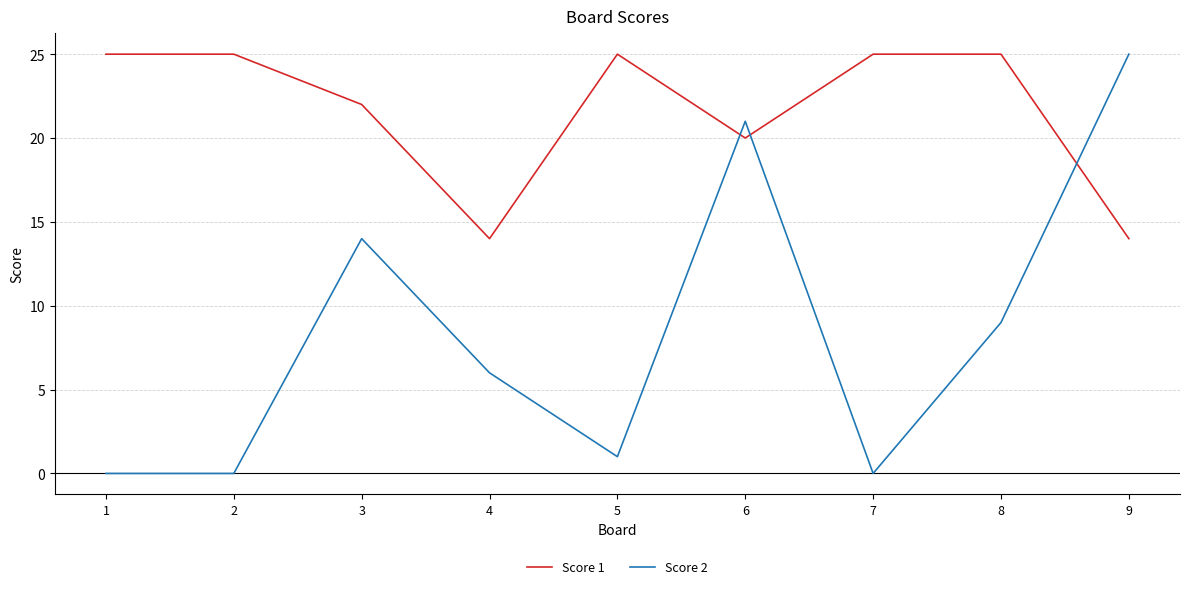

How many lines are shown in the chart?

2